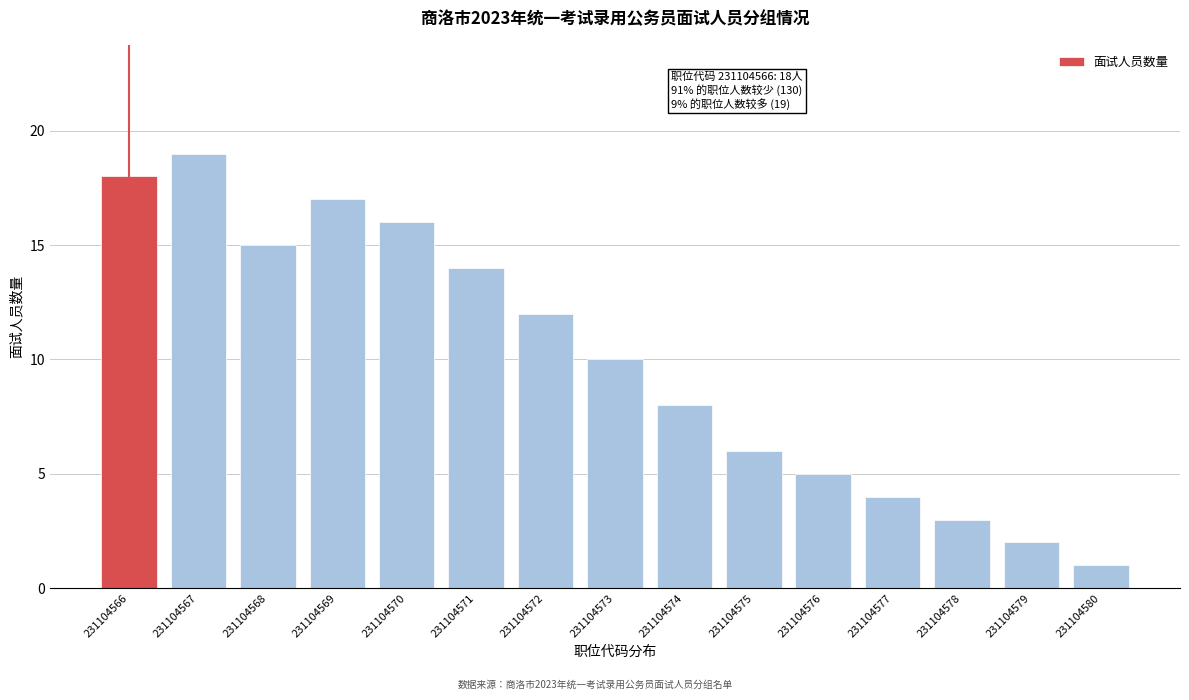

Reading right to left, list all the values displayed in this chart.

1	2	3	4	5	6	8	10	12	14	16	17	15	19	18